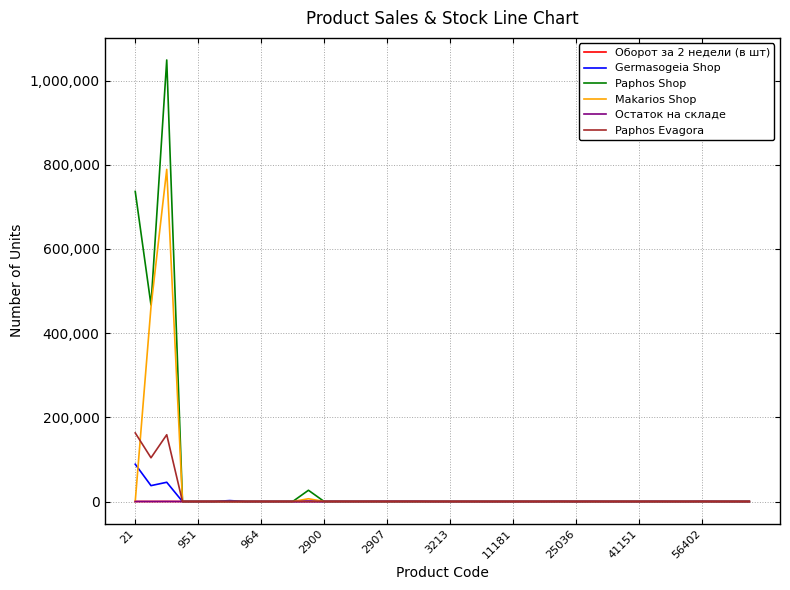

What is the sum of all Germasogeia Shop values?

174906